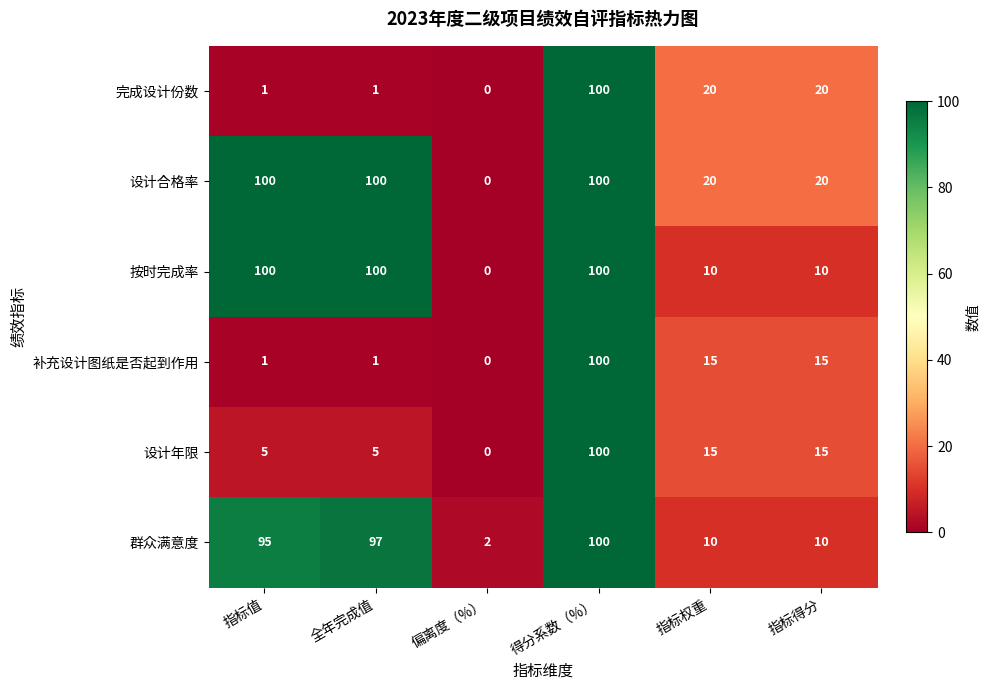

Which series changed the most between 指标值 and 指标得分?

按时完成率